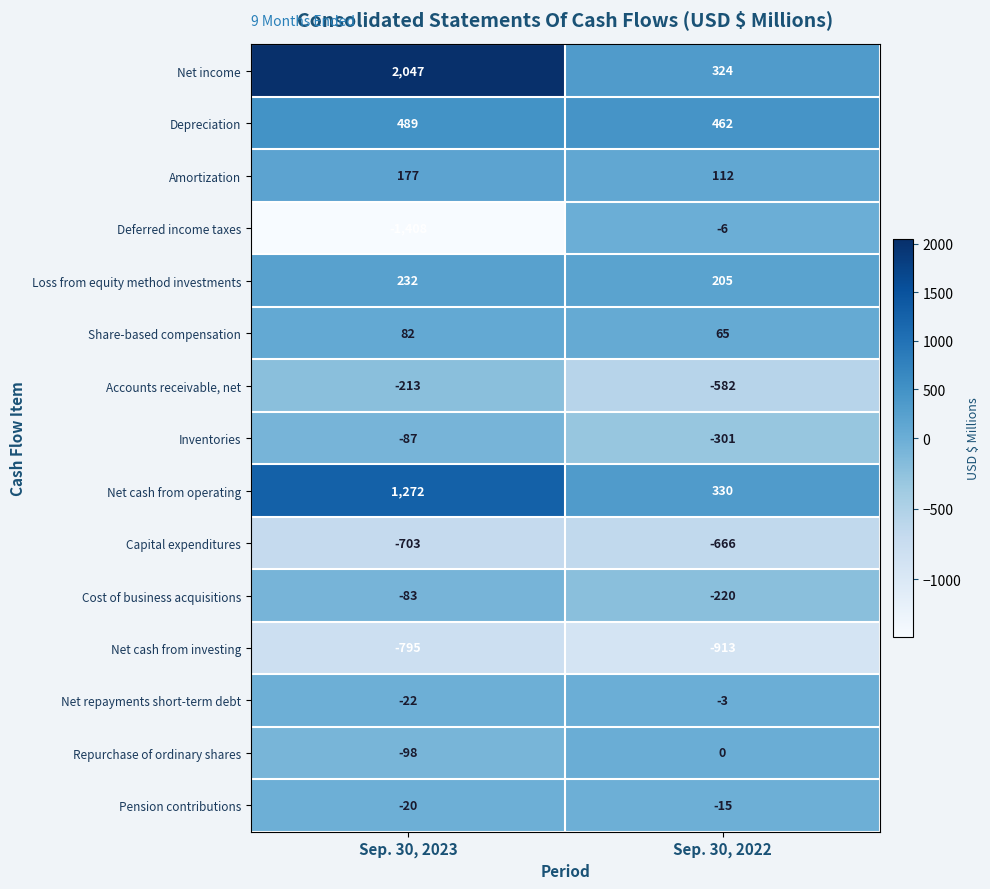

Which series has the largest total across all categories?

Net income